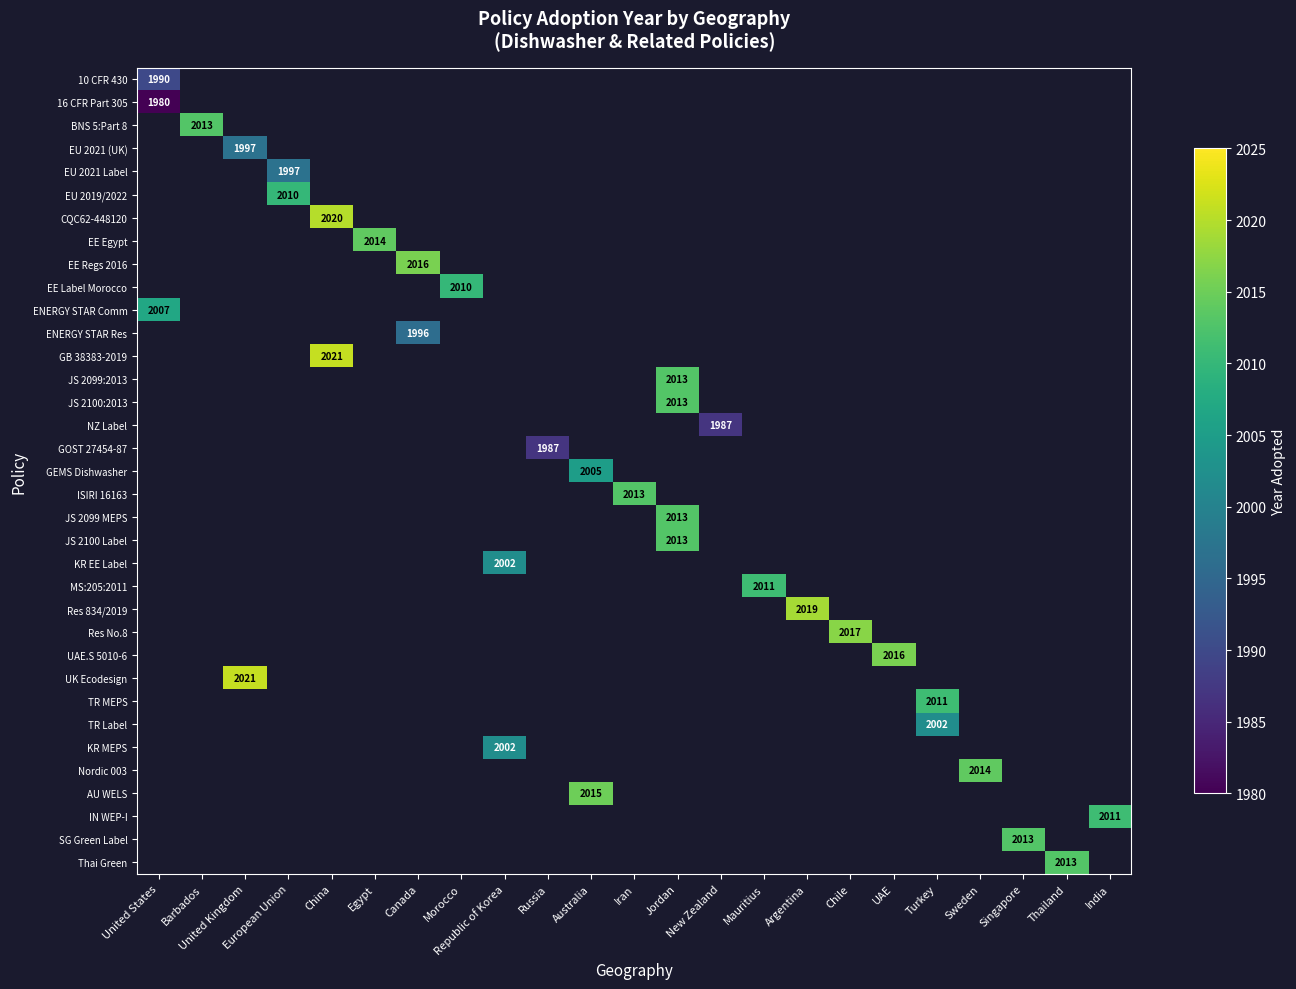

What is the total value across all series at Chile?

2017